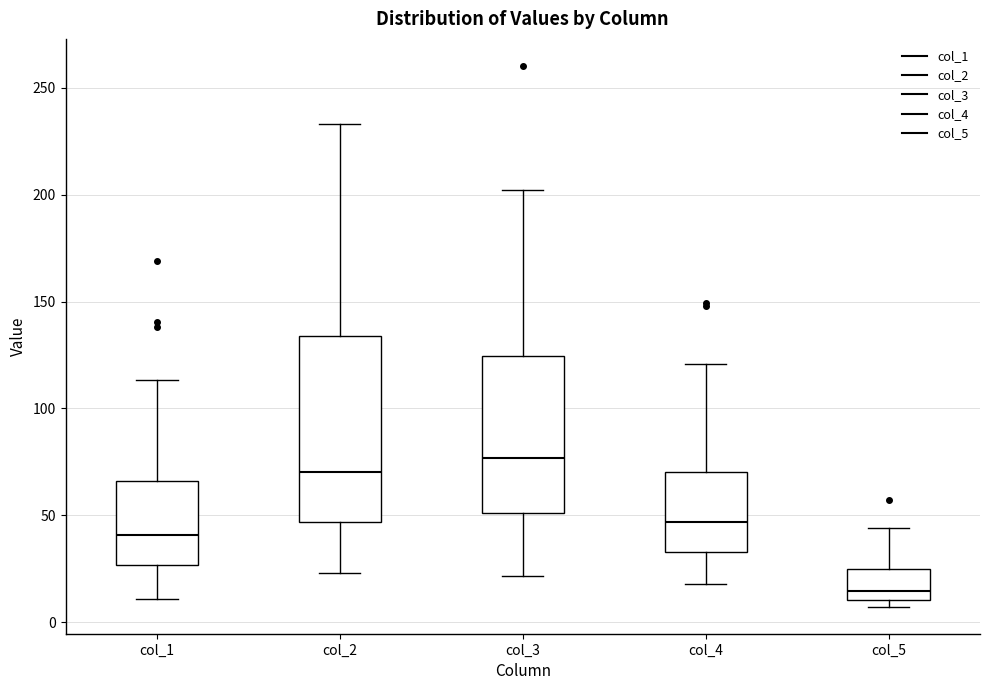

Comparing the boxes themselves (not the whiskers), which one is the tallest?

col_2